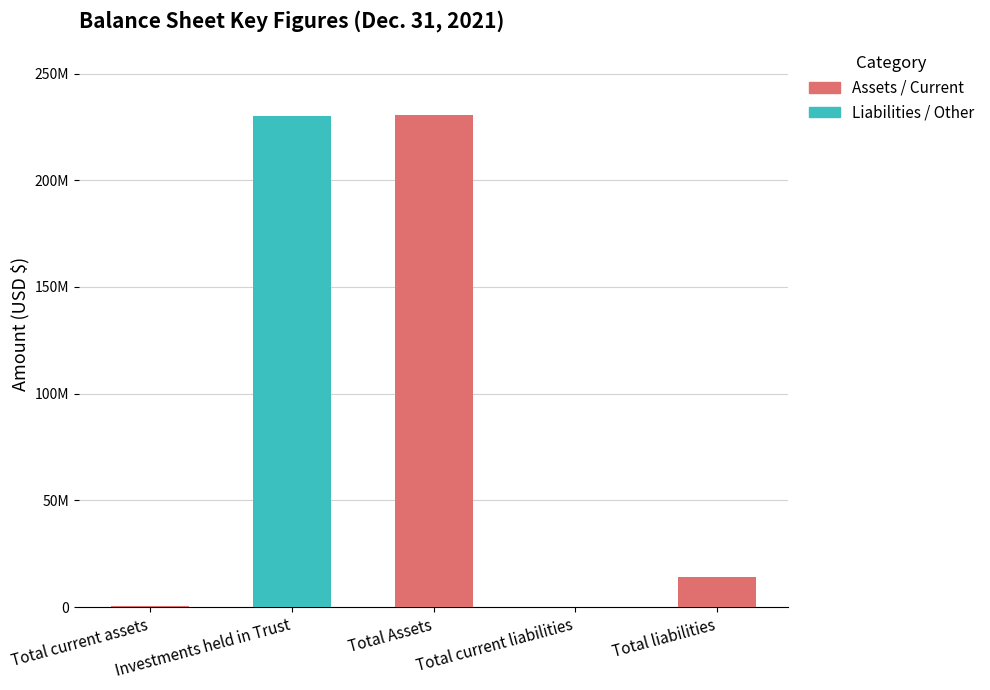

Where does the data first go above 14270064?

Investments held in Trust